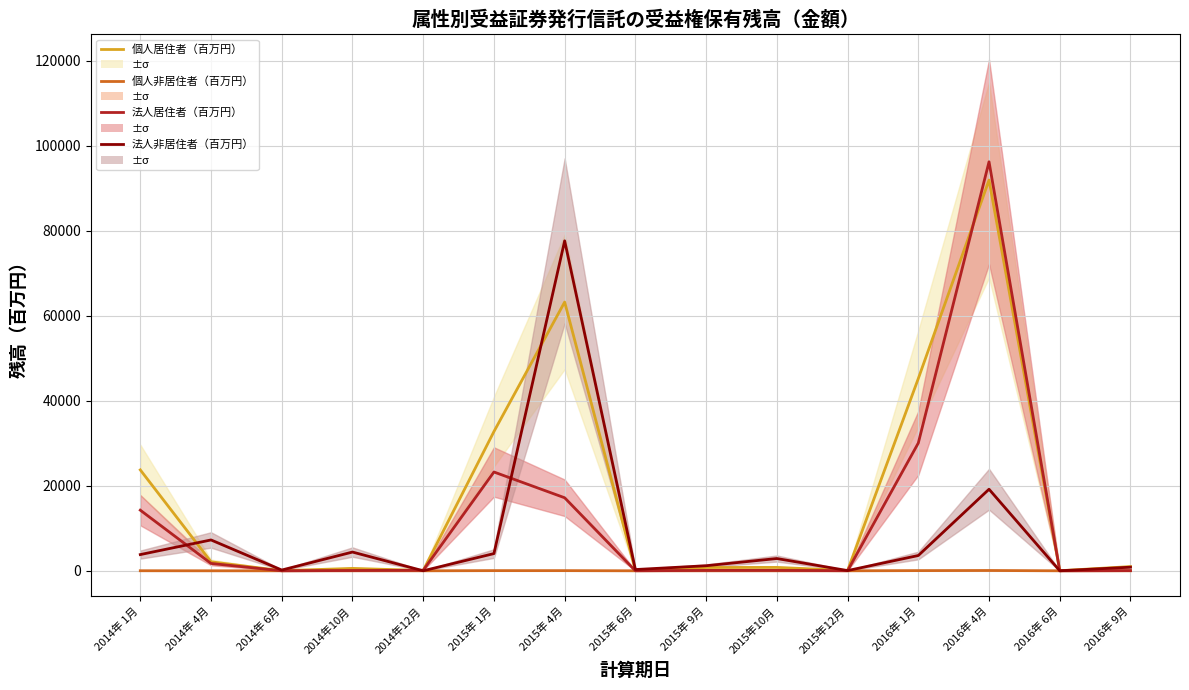

What are all the series names shown in the legend?

個人居住者（百万円）, 個人非居住者（百万円）, 法人居住者（百万円）, 法人非居住者（百万円）